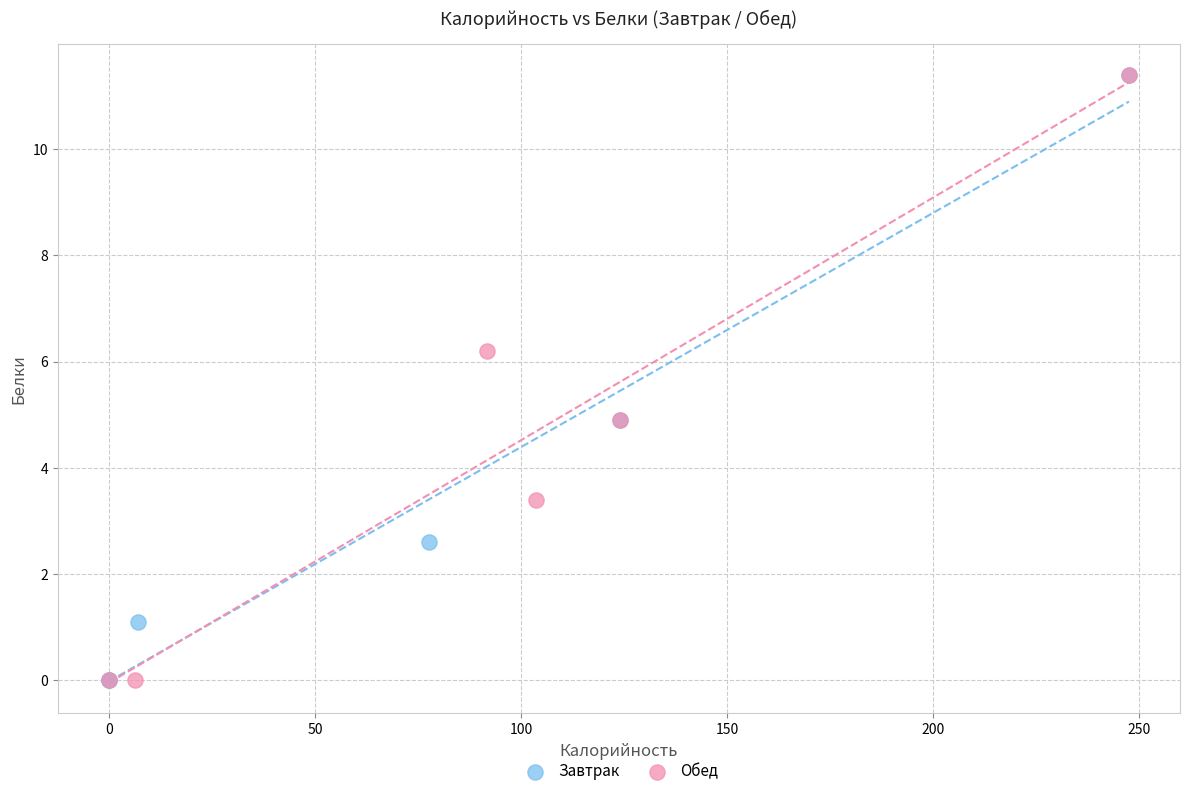

What are all the series names shown in the legend?

Завтрак, Обед